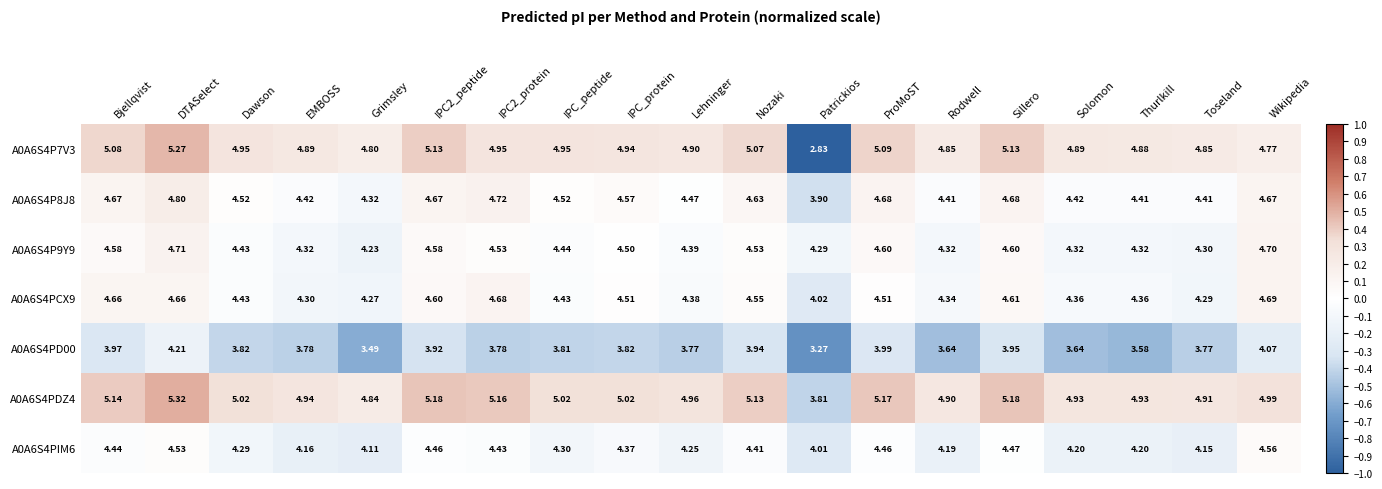

Is the value of A0A6S4PIM6 at Thurlkill greater than the value of A0A6S4P7V3 at IPC2_peptide?

No